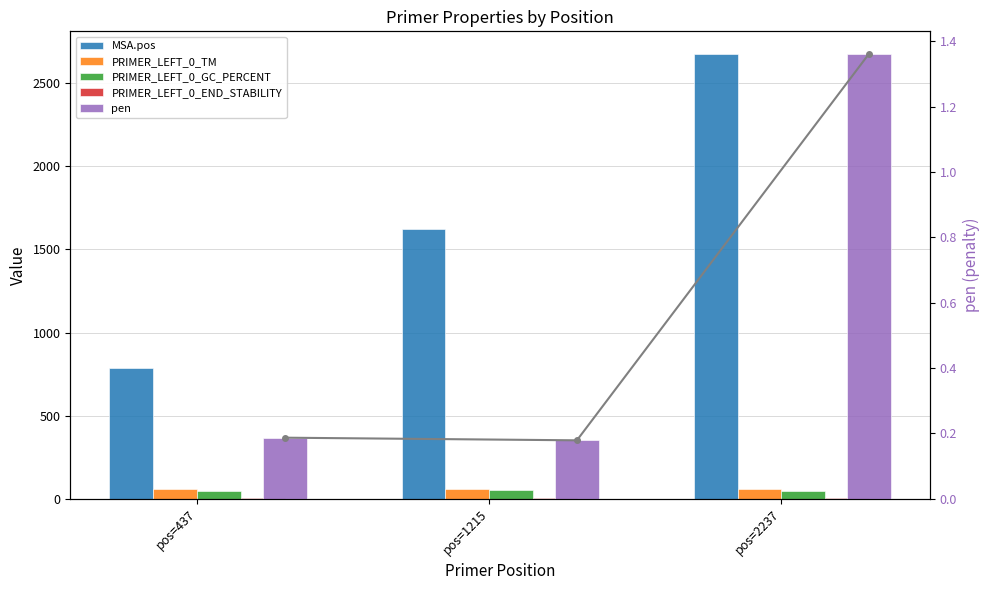

How many groups of bars are there?

3